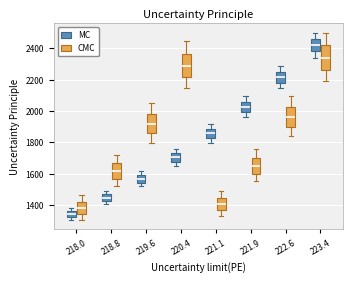

Reading left to right, transcribe this box plot: for each box, give where its median line is, the range the box spans, and where its two whiskers end, as read against the y-axis. The values are not printed on the chart, so give them approximately, as read against the axis.

218.0 (MC): median 1340, box 1320 to 1360, whiskers 1300 to 1380
218.0 (CMC): median 1380, box 1340 to 1420, whiskers 1300 to 1460
218.8 (MC): median 1440, box 1420 to 1460, whiskers 1400 to 1500
218.8 (CMC): median 1620, box 1560 to 1660, whiskers 1520 to 1720
219.6 (MC): median 1560, box 1540 to 1600, whiskers 1520 to 1620
219.6 (CMC): median 1920, box 1860 to 1980, whiskers 1800 to 2040
220.4 (MC): median 1700, box 1680 to 1740, whiskers 1660 to 1760
220.4 (CMC): median 2280, box 2220 to 2360, whiskers 2140 to 2440
221.1 (MC): median 1860, box 1820 to 1880, whiskers 1800 to 1920
221.1 (CMC): median 1400, box 1360 to 1440, whiskers 1340 to 1500
221.9 (MC): median 2020, box 2000 to 2060, whiskers 1960 to 2100
221.9 (CMC): median 1660, box 1600 to 1700, whiskers 1560 to 1760
222.6 (MC): median 2220, box 2180 to 2260, whiskers 2140 to 2280
222.6 (CMC): median 1960, box 1900 to 2020, whiskers 1840 to 2100
223.4 (MC): median 2420, box 2380 to 2460, whiskers 2340 to 2500
223.4 (CMC): median 2340, box 2260 to 2420, whiskers 2200 to 2500